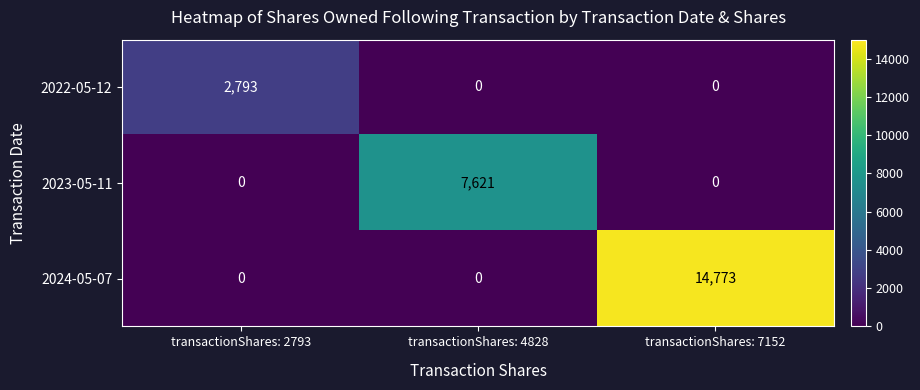

Rank the series by their maximum value, from lowest to highest.

2022-05-12, 2023-05-11, 2024-05-07